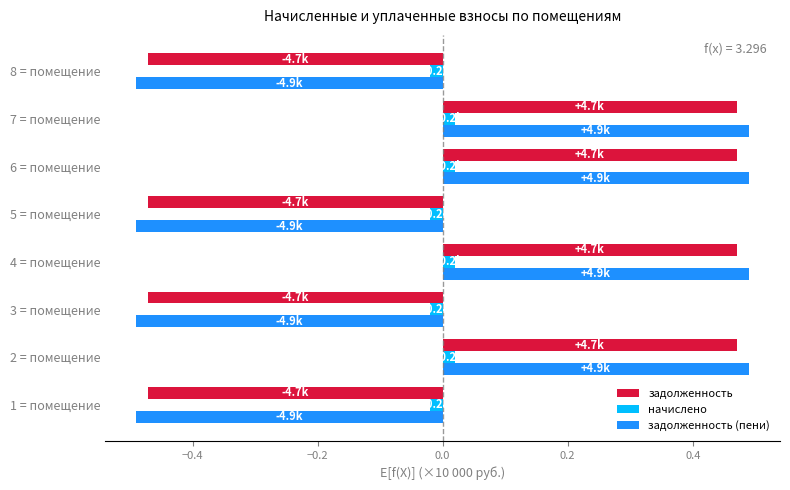

Is the value of начислено at 5 = помещение greater than the value of задолженность (пени) at 1 = помещение?

Yes